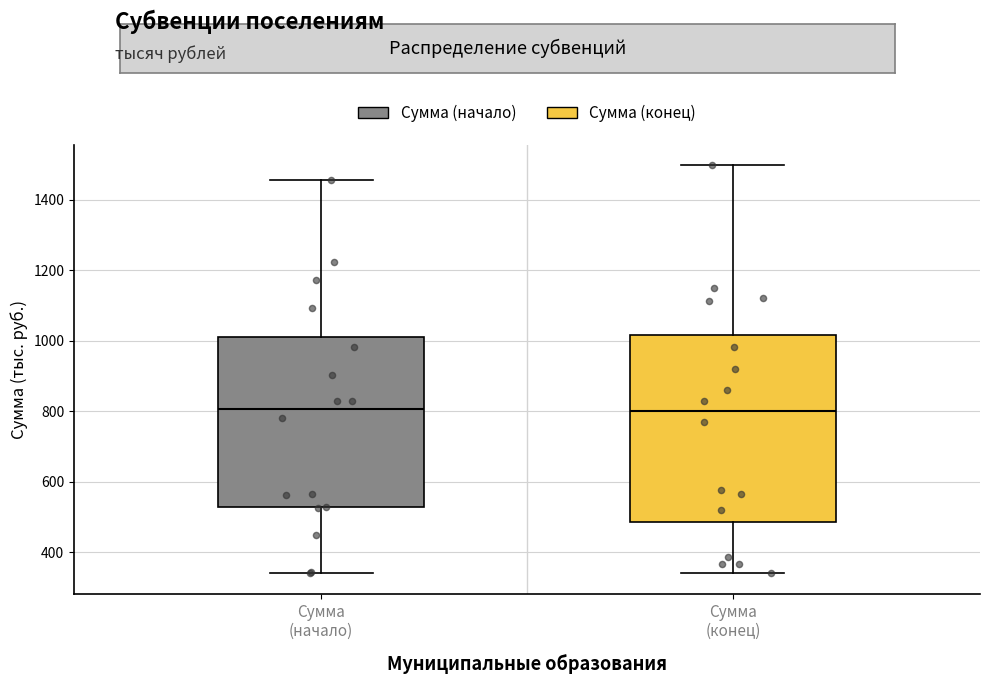

Reading left to right, transcribe this box plot: for each box, give where its median line is, the range the box spans, and where its two whiskers end, as read against the y-axis. The values are not printed on the chart, so give them approximately, as read against the axis.

Сумма (начало): median 800, box 520 to 1000, whiskers 340 to 1460
Сумма (конец): median 800, box 480 to 1020, whiskers 340 to 1500